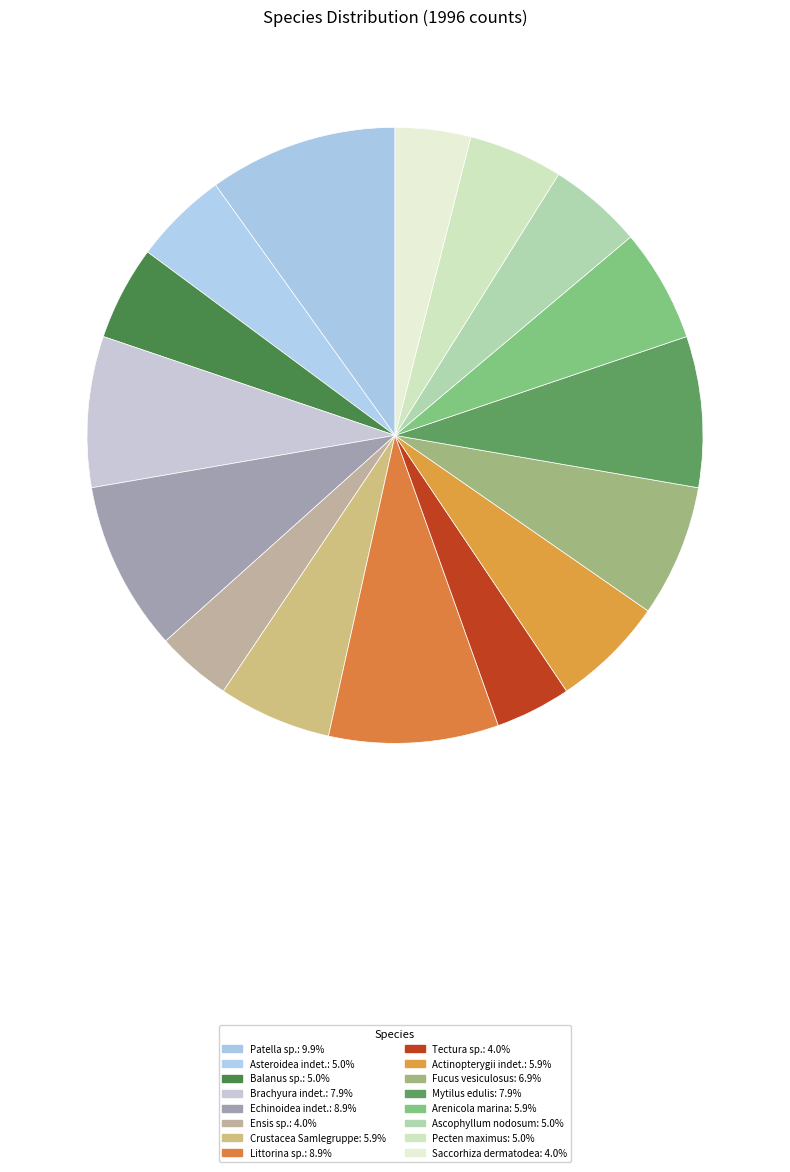

To the nearest percent, what percentage of the pie is Brachyura indet.?

8%